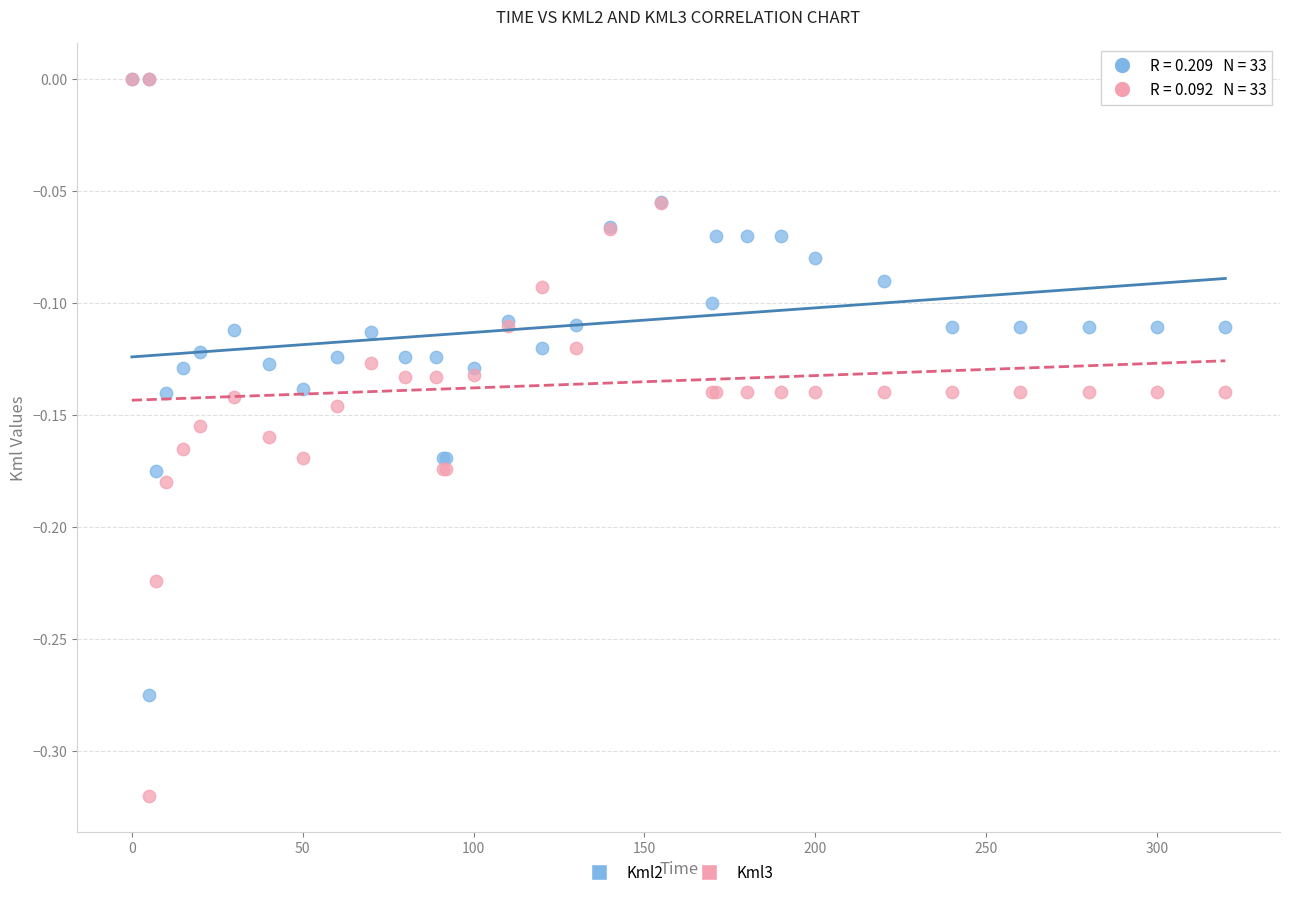

What are all the series names shown in the legend?

Kml2, Kml3